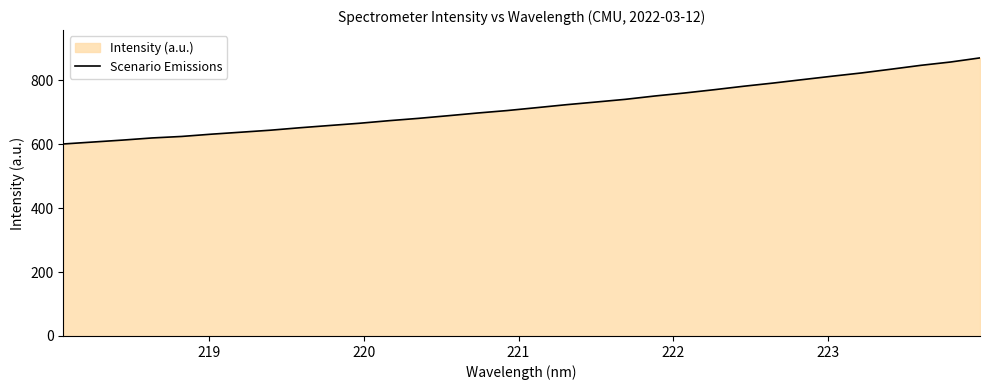

What is the minimum value shown in the chart?

601.0